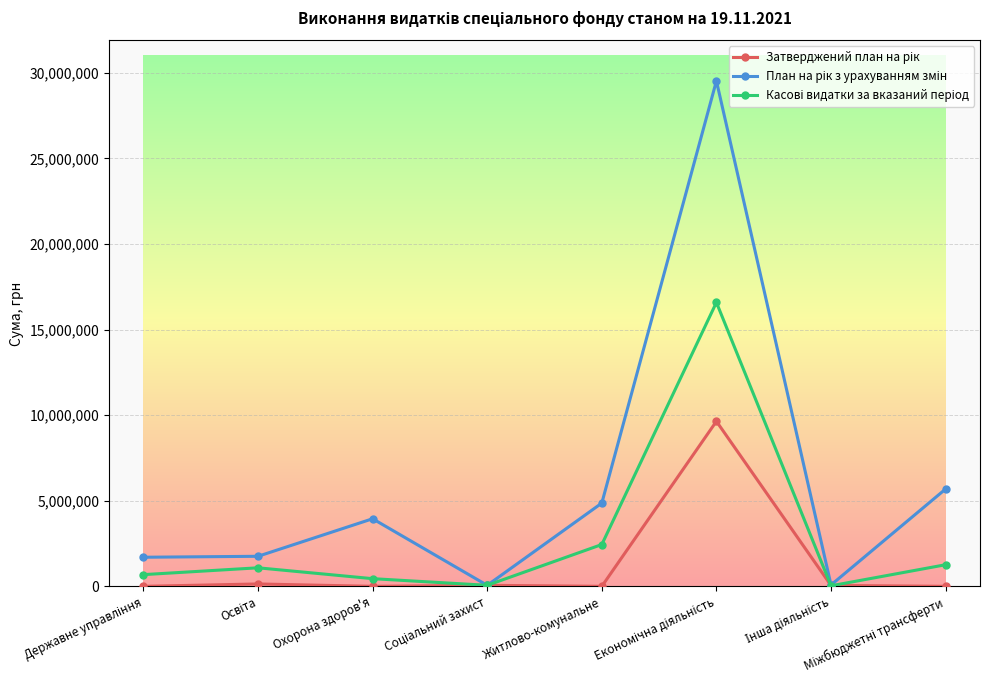

What is the difference between the highest and lowest values at Житлово-комунальне?

4864008.0